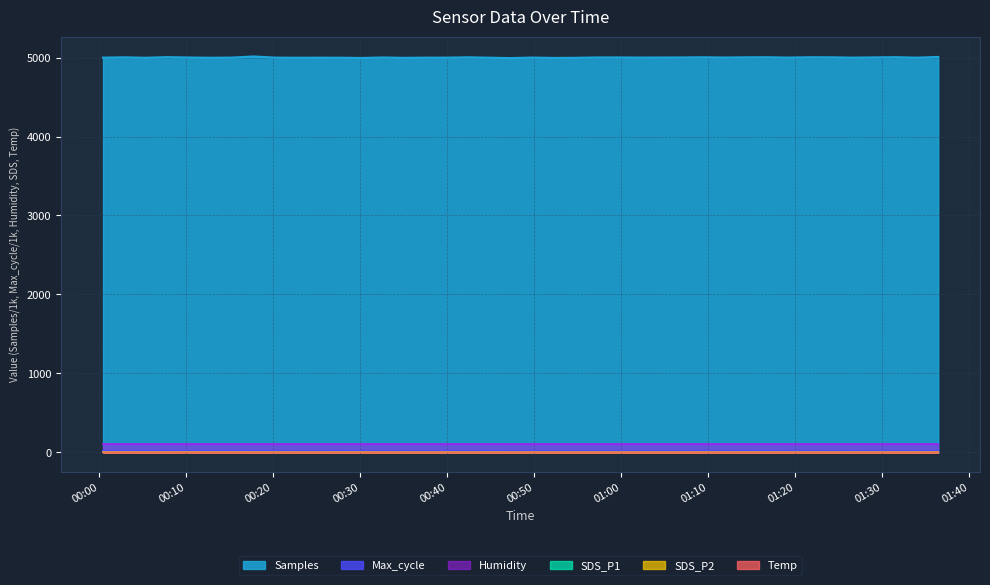

Where is the first local minimum for SDS_P2?

2022/03/08 00:07:50